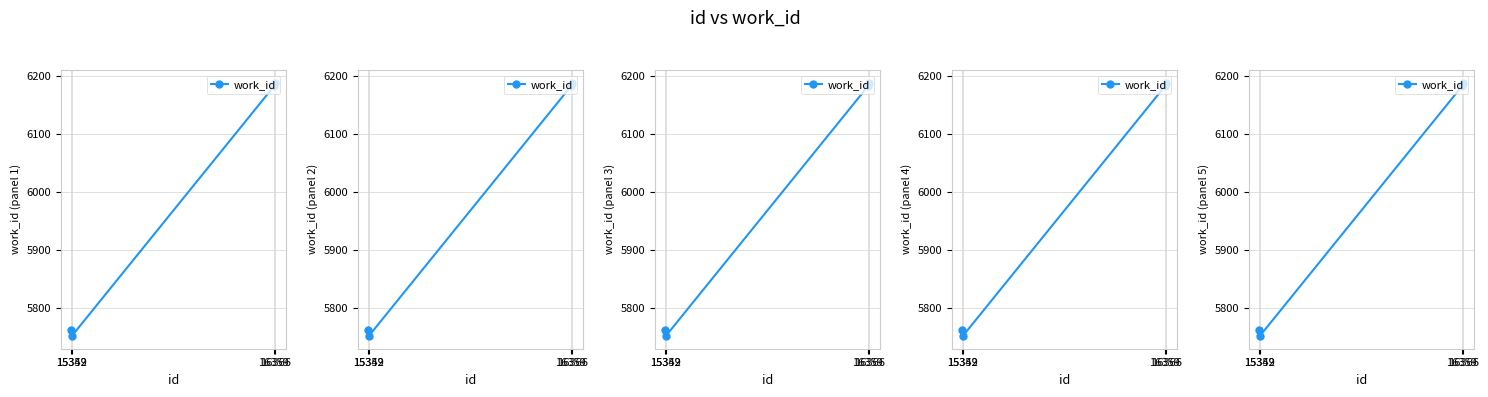

Rank the categories by value from lowest to highest.

15352, 15349, 16359, 16366